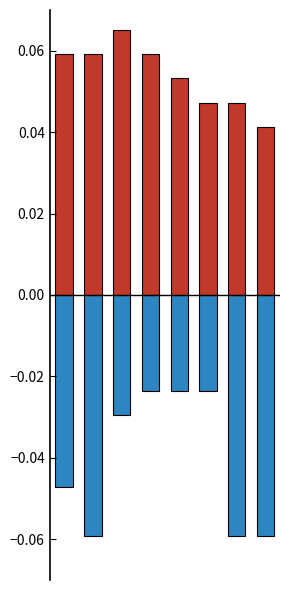

At which label is ECL closest to 0?

7